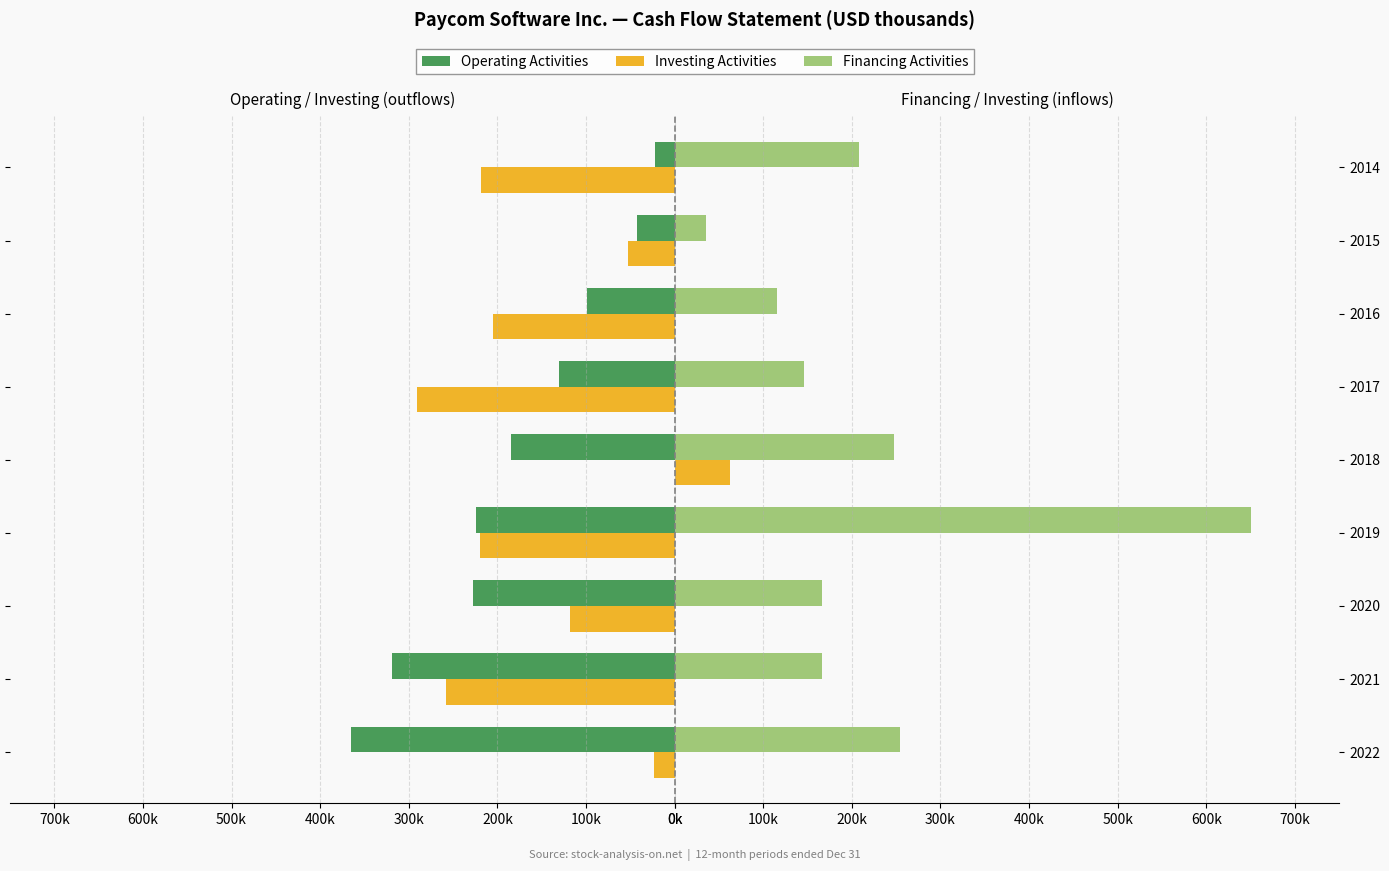

What is the maximum value for Net cash provided by financing activities?

650672